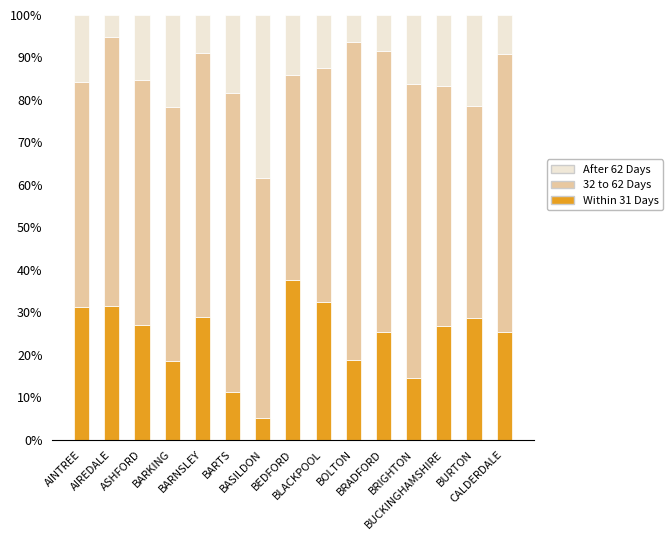

What is the minimum value for Within 31 Days?

5.1